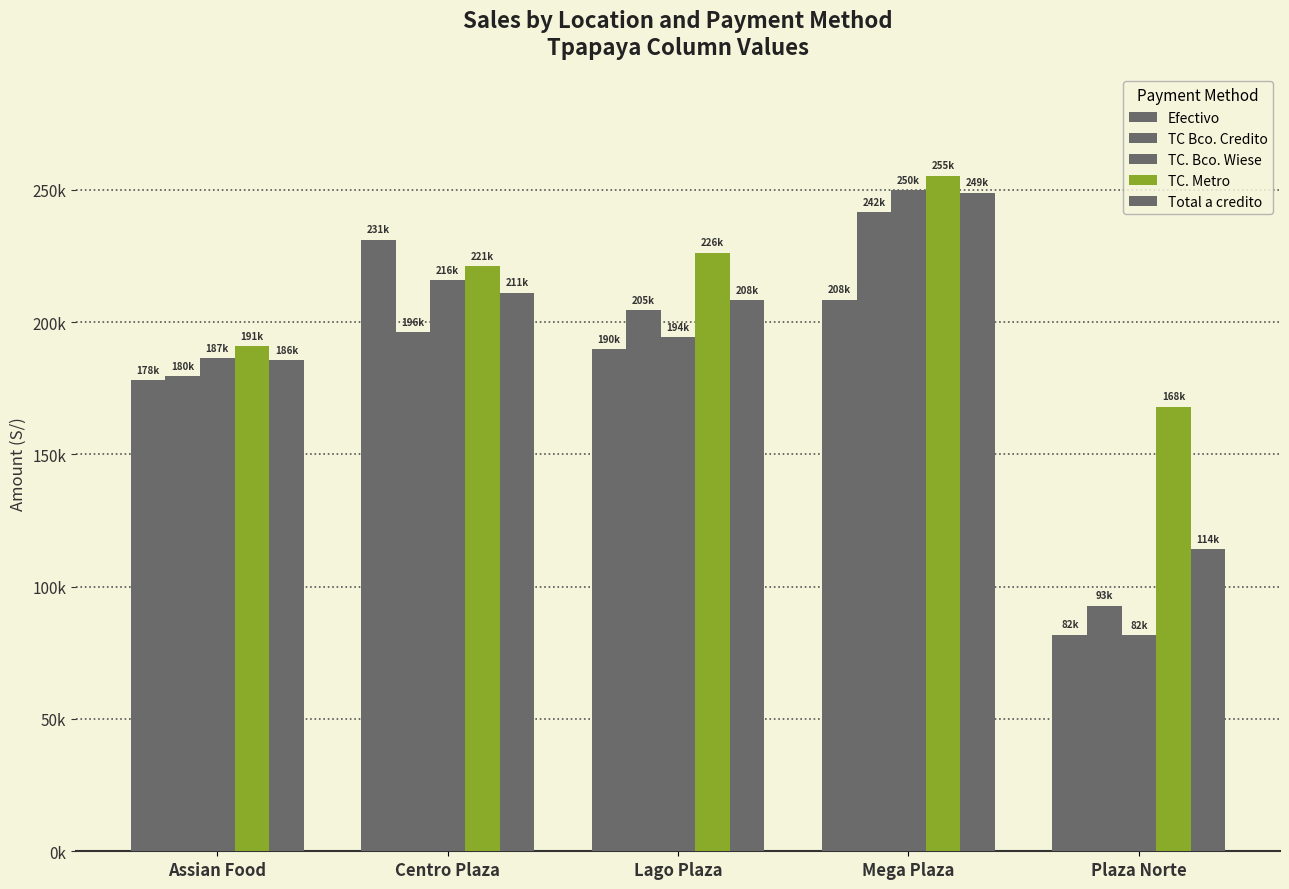

Does the chart contain stacked bars?

No